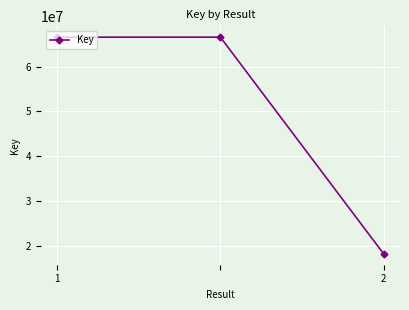

What is the value of the 1st point from the left?

66598463